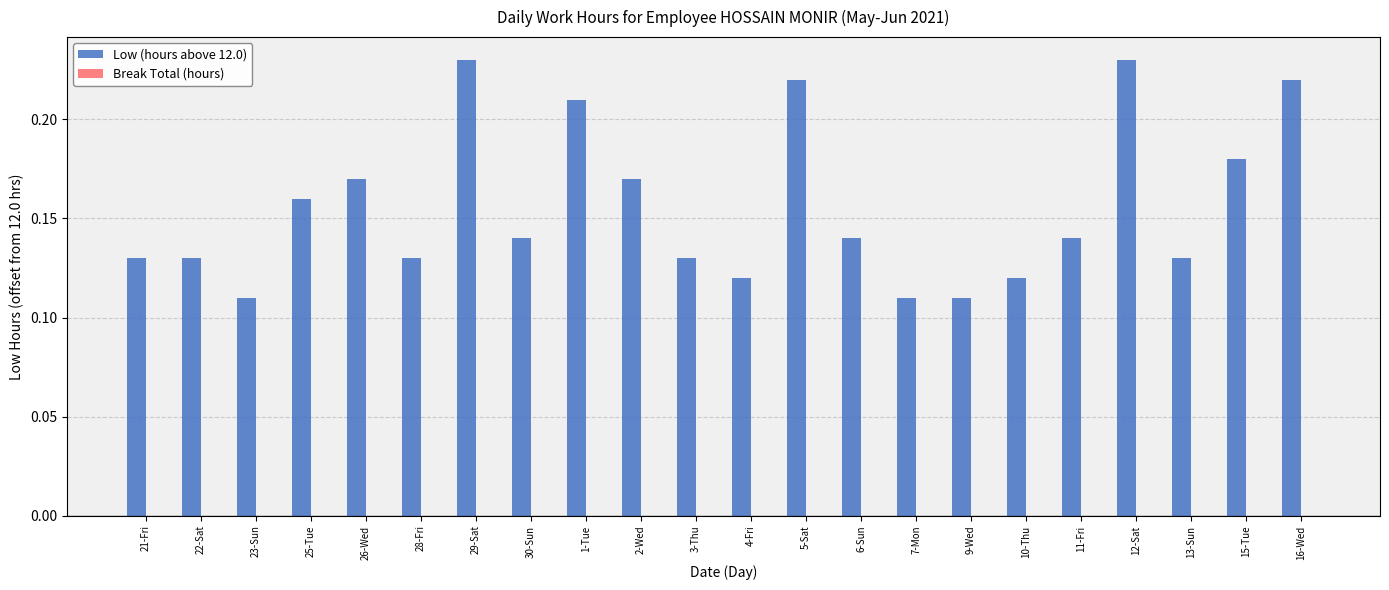

How many values are between 0 and 1?

22